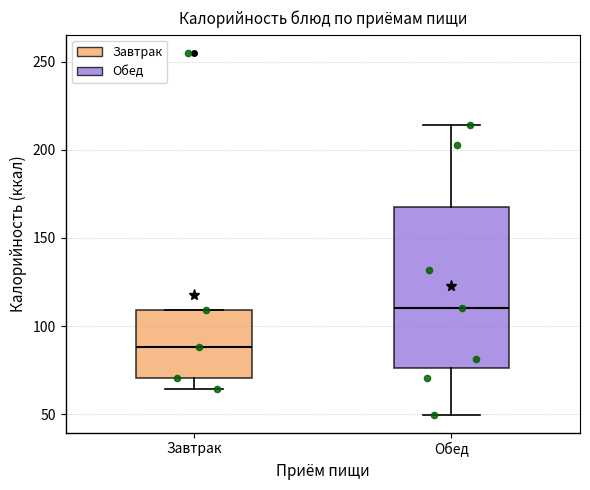

Which box has the highest median line?

Обед